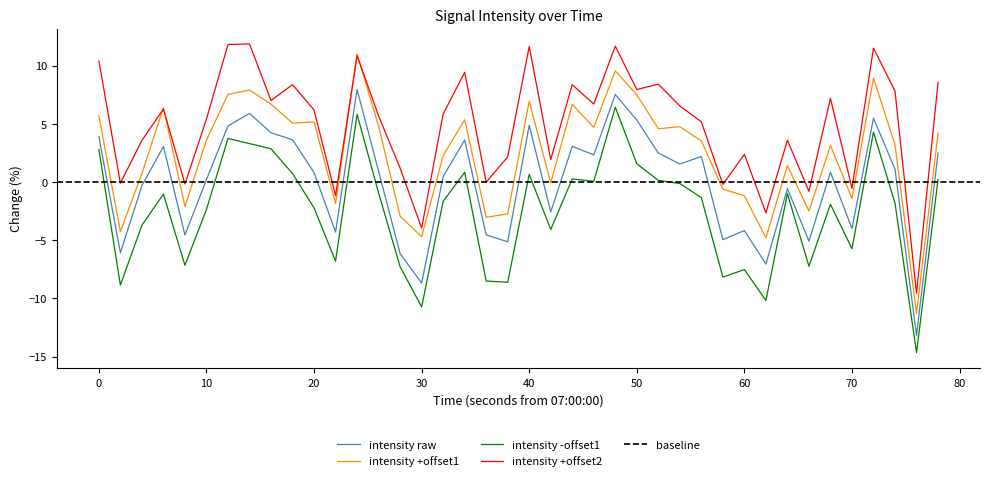

What is the minimum value for intensity -offset1?

-14.7